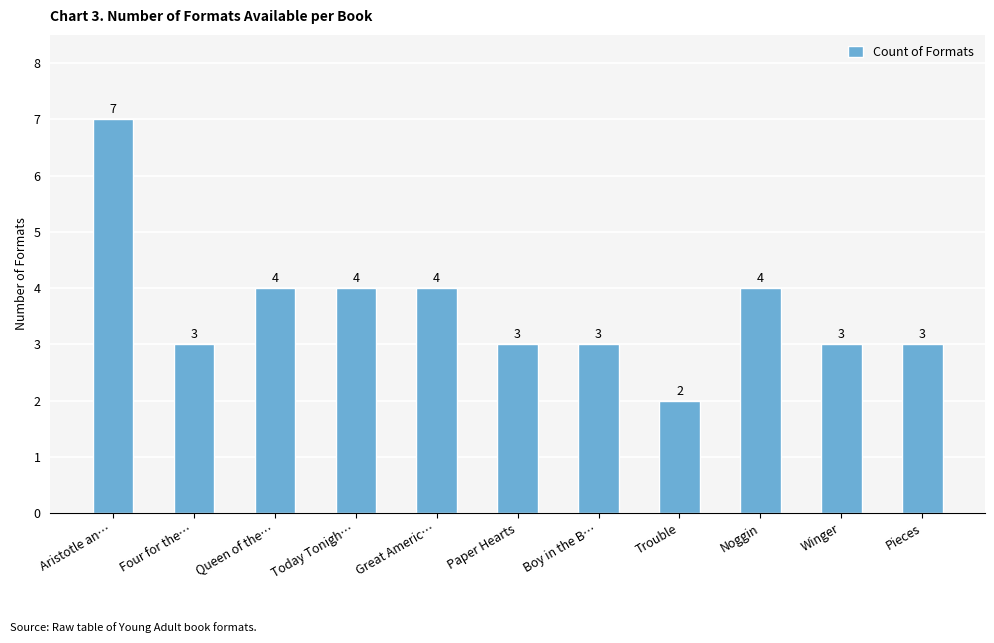

Is it true that the value at Today Tonigh… is 6?

False